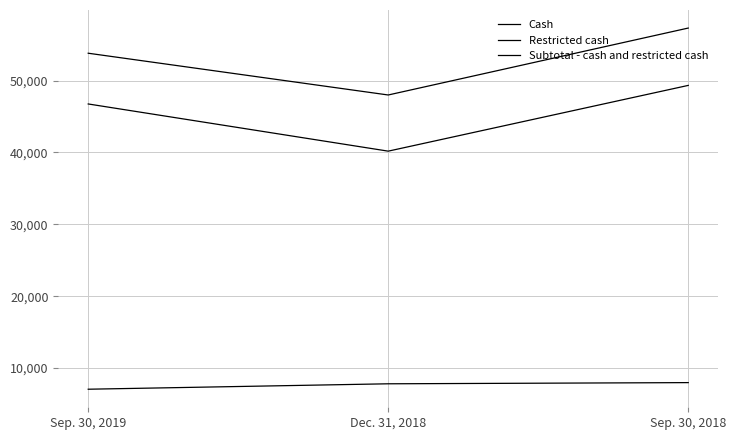

The Cash series shows 82804 at Sep. 30, 2019. True or false?

False